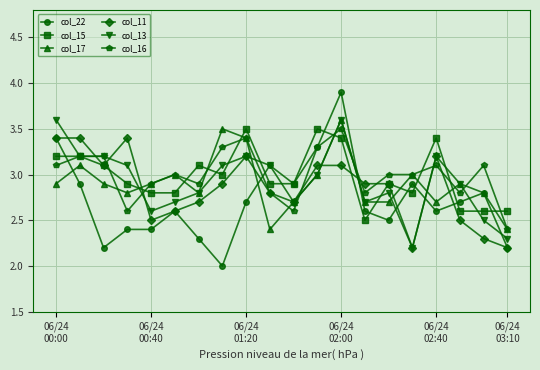

In col_17, how many points are higher than both neighbors (excluding endpoints)?

6